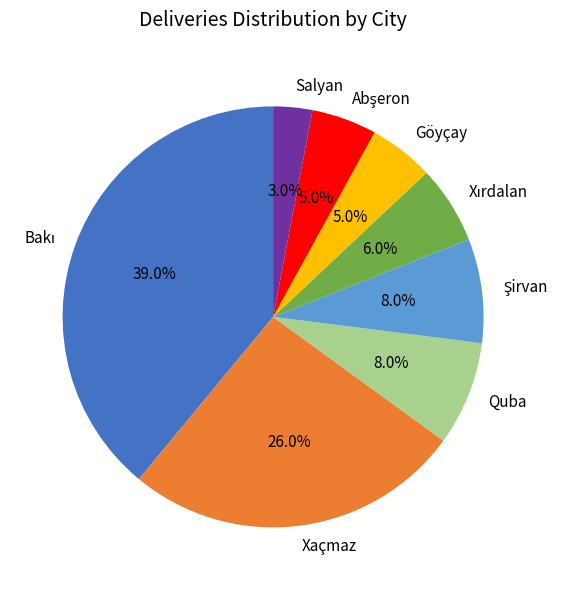

What is the smallest slice in the pie chart?

Salyan